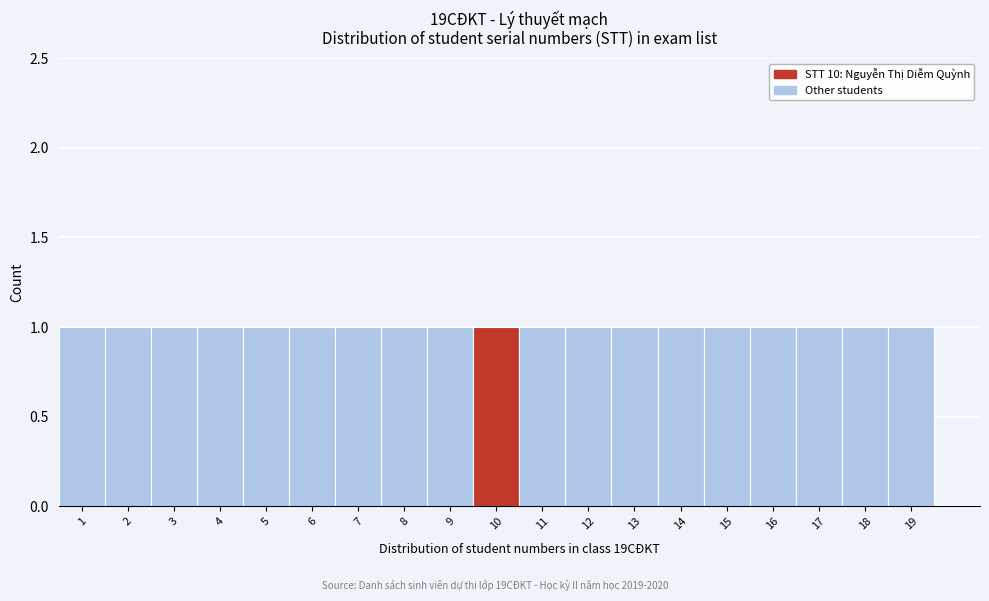

Reading left to right, list every bar in this chart as the range it spans on the x-axis followed by its height. The values are not printed on the chart, so give them approximately, as read against the axis.

0.5 to 1.5: 1
1.5 to 2.5: 1
2.5 to 3.5: 1
3.5 to 4.5: 1
4.5 to 5.5: 1
5.5 to 6.5: 1
6.5 to 7.5: 1
7.5 to 8.5: 1
8.5 to 9.5: 1
9.5 to 10.5: 1
10.5 to 11.5: 1
11.5 to 12.5: 1
12.5 to 13.5: 1
13.5 to 14.5: 1
14.5 to 15.5: 1
15.5 to 16.5: 1
16.5 to 17.5: 1
17.5 to 18.5: 1
18.5 to 19.5: 1